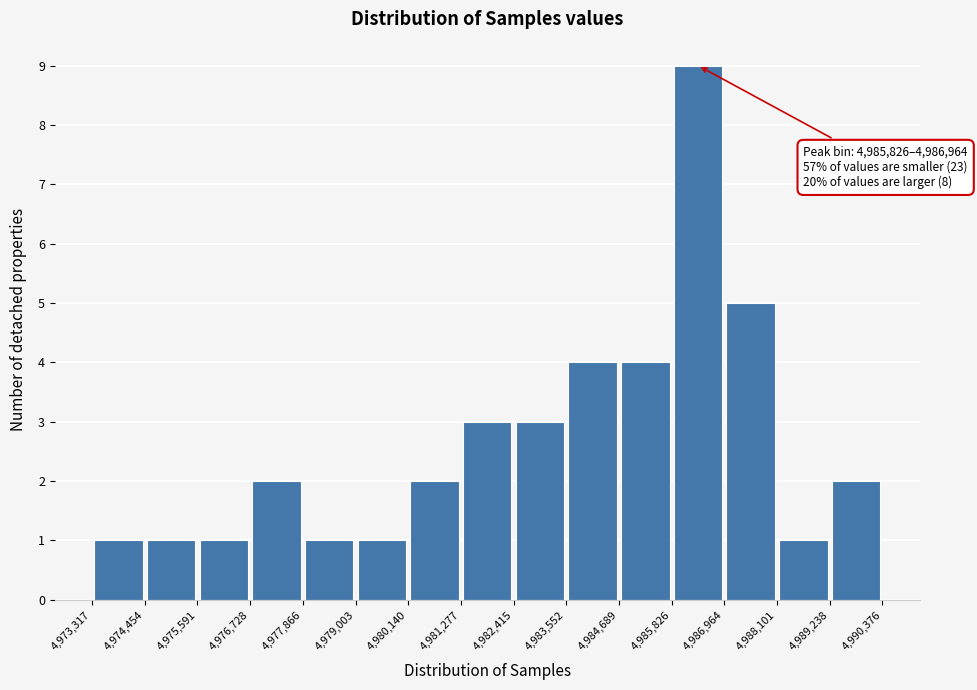

Over which range of the x-axis is the bar tallest?

4,985,826 to 4,986,964